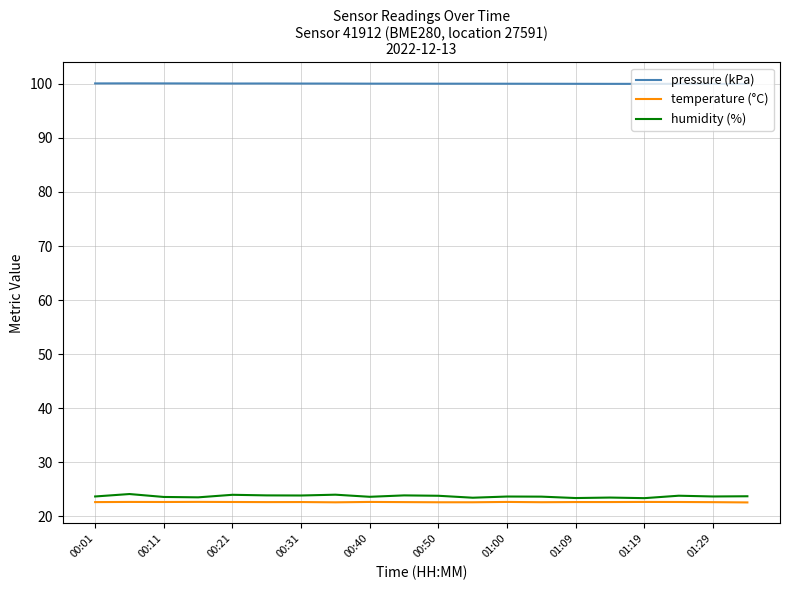

Which series has the largest range (max minus min)?

humidity (%)